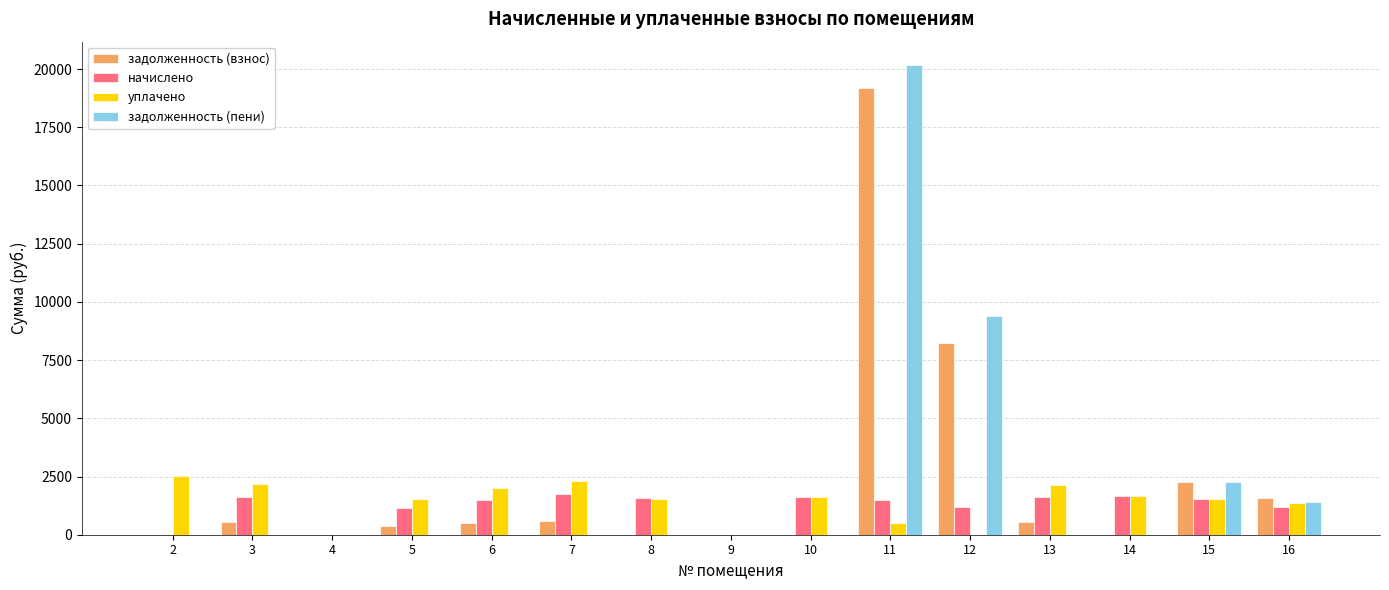

Is the value of начислено at 12 greater than the value of уплачено at 6?

No